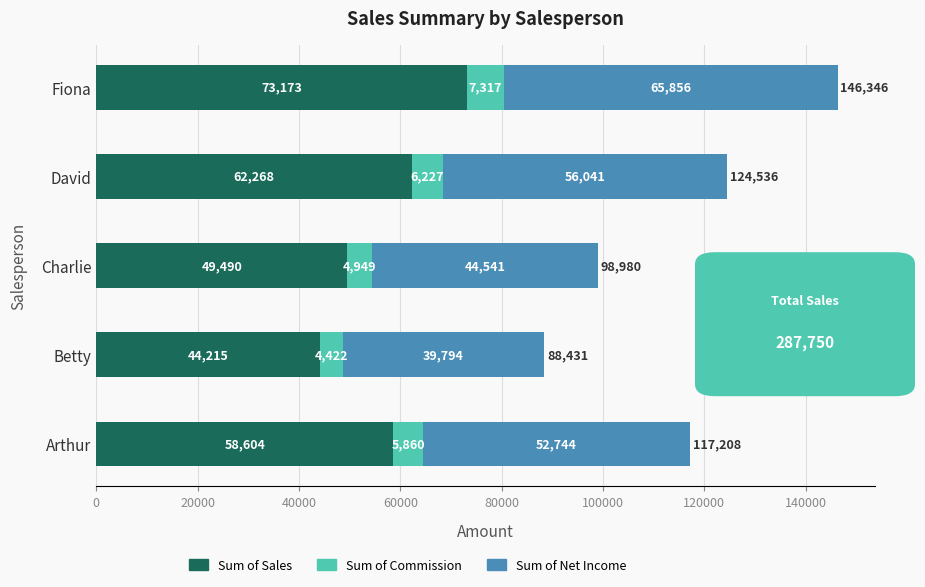

Count the Sum of Sales values in the range 49490 to 62268.

3